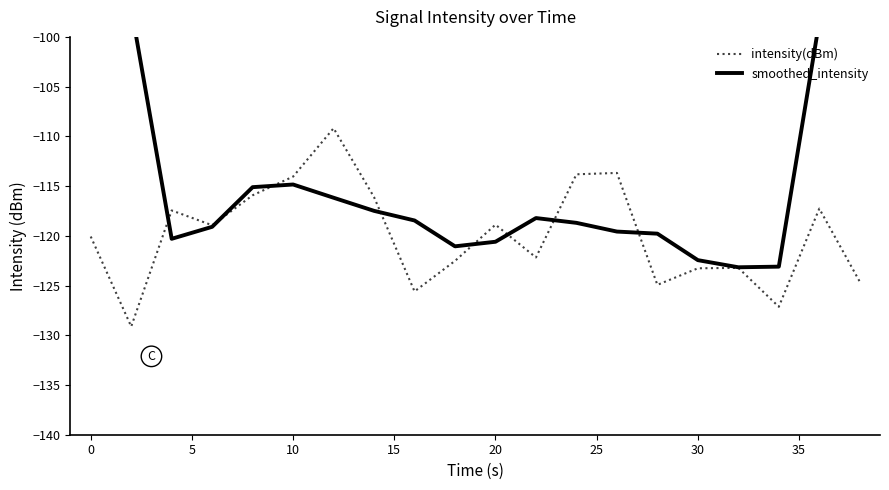

Rank the series by their average value, from lowest to highest.

intensity(dBm), smoothed_intensity